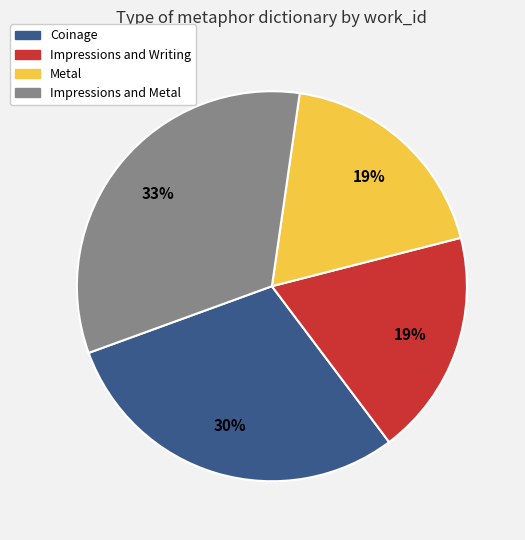

Between Coinage and Impressions and Writing, which is larger?

Coinage